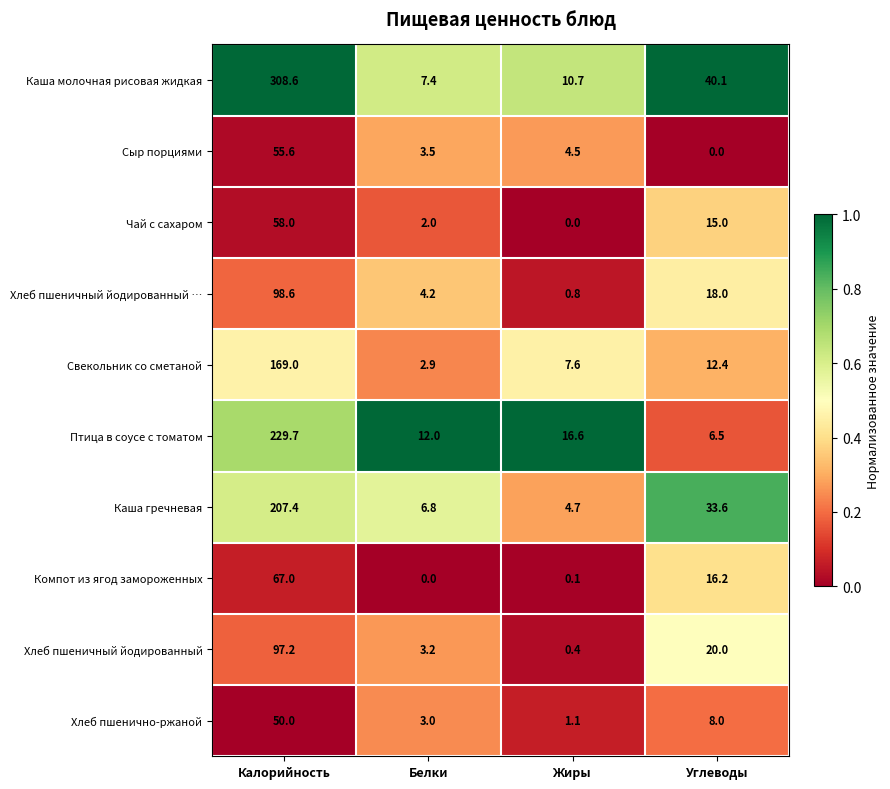

The value of Компот из ягод замороженных at Углеводы is 16.2. True or false?

True